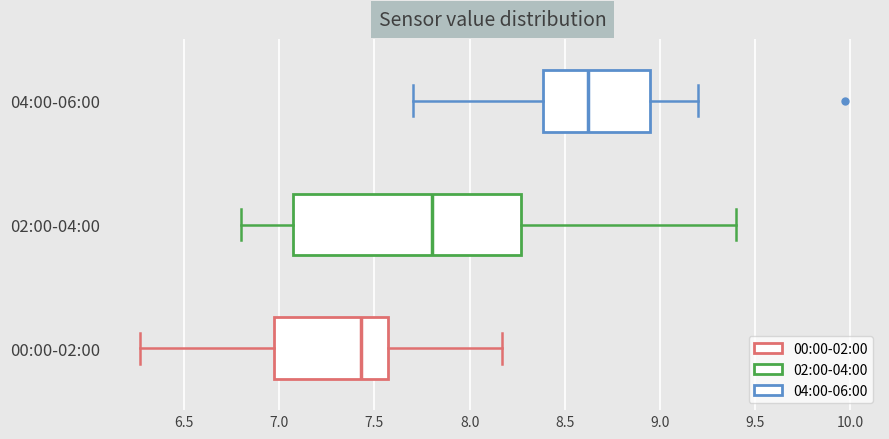

Comparing the boxes themselves (not the whiskers), which one is the widest?

02:00-04:00